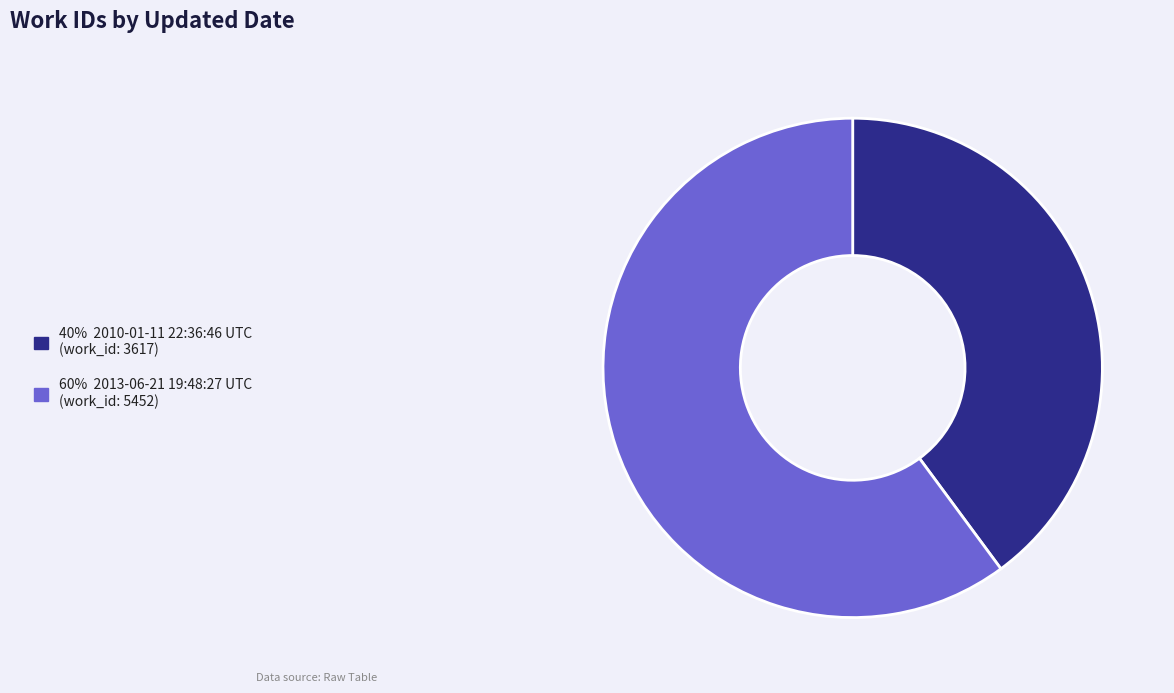

Is there a majority slice in this chart?

Yes